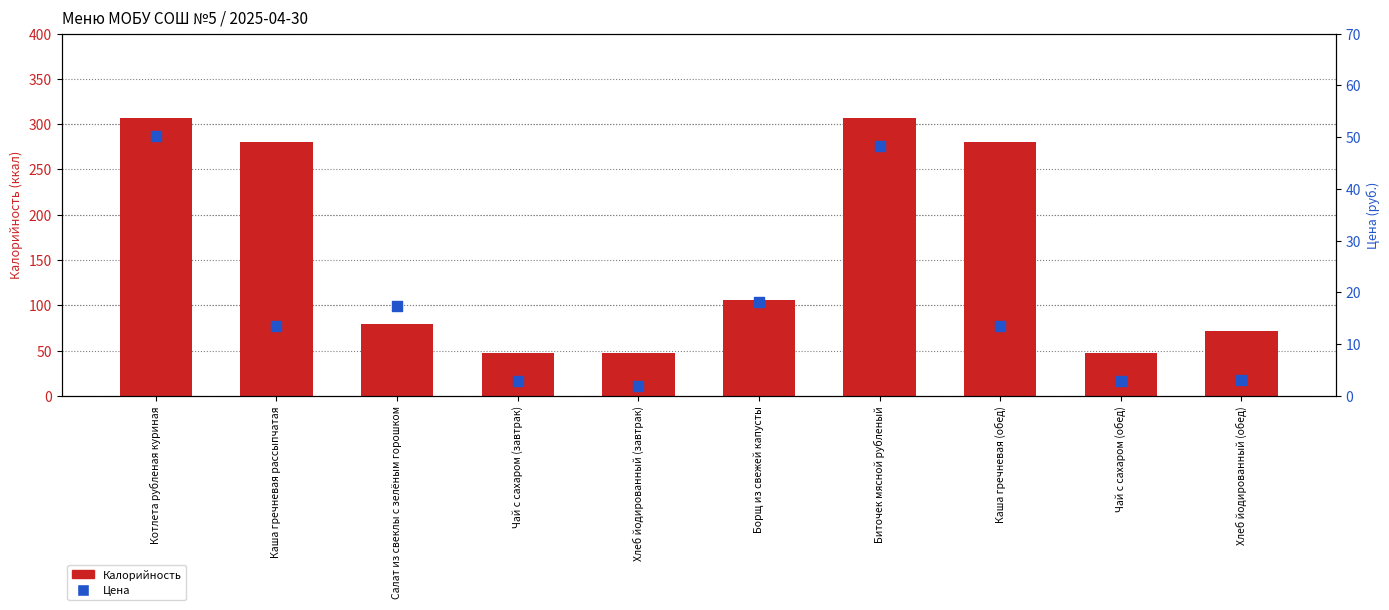

Which series contains the highest Y value?

Калорийность